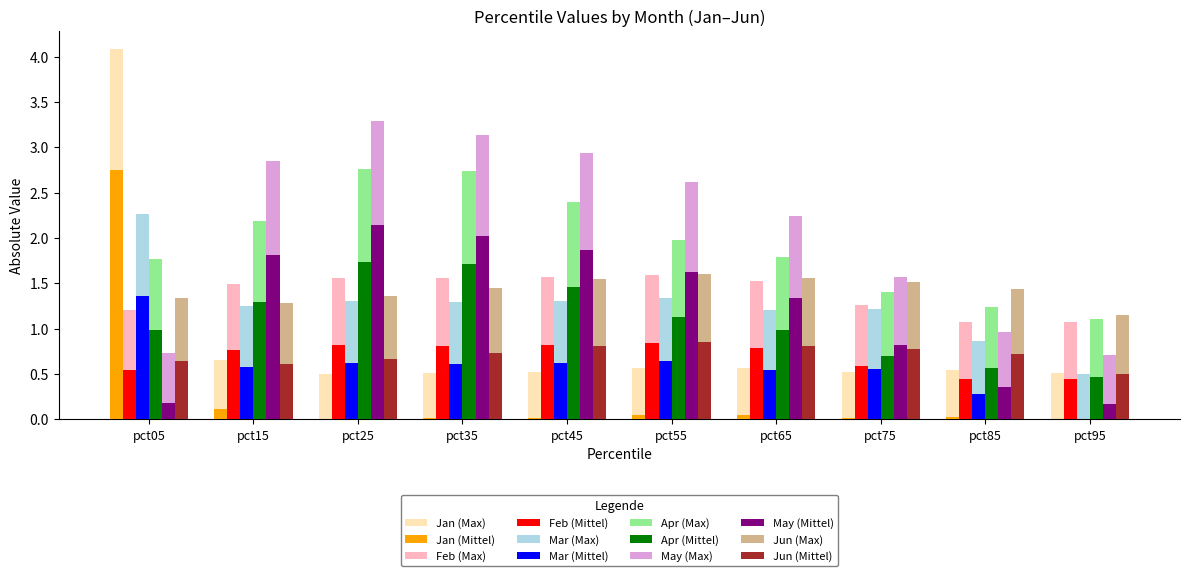

What is the sum of all Feb (Mittel) values?

6.8